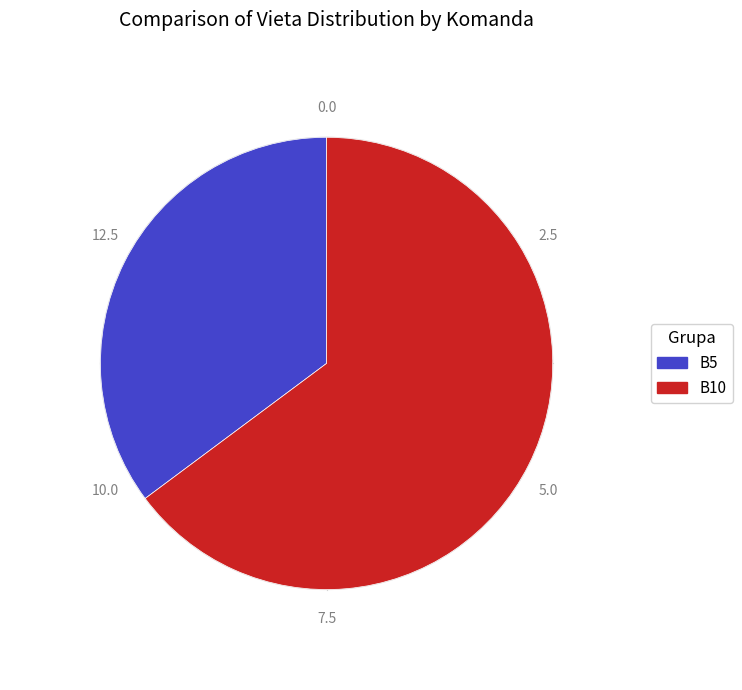

Is there any slice that represents more than half of the pie?

Yes